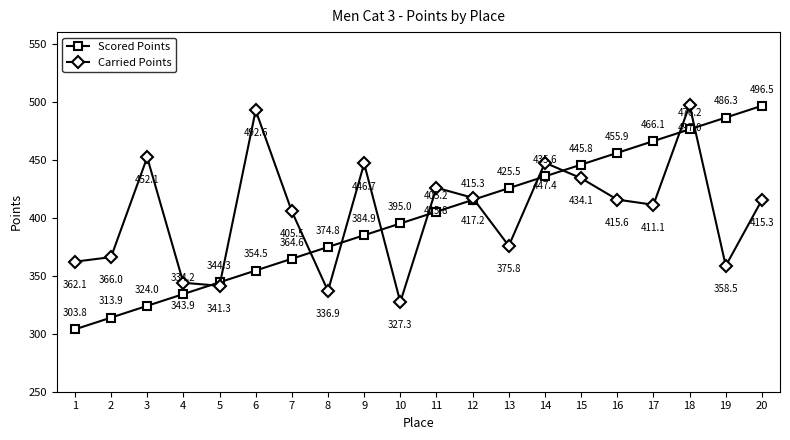

Which series has the largest total across all categories?

Carried Points